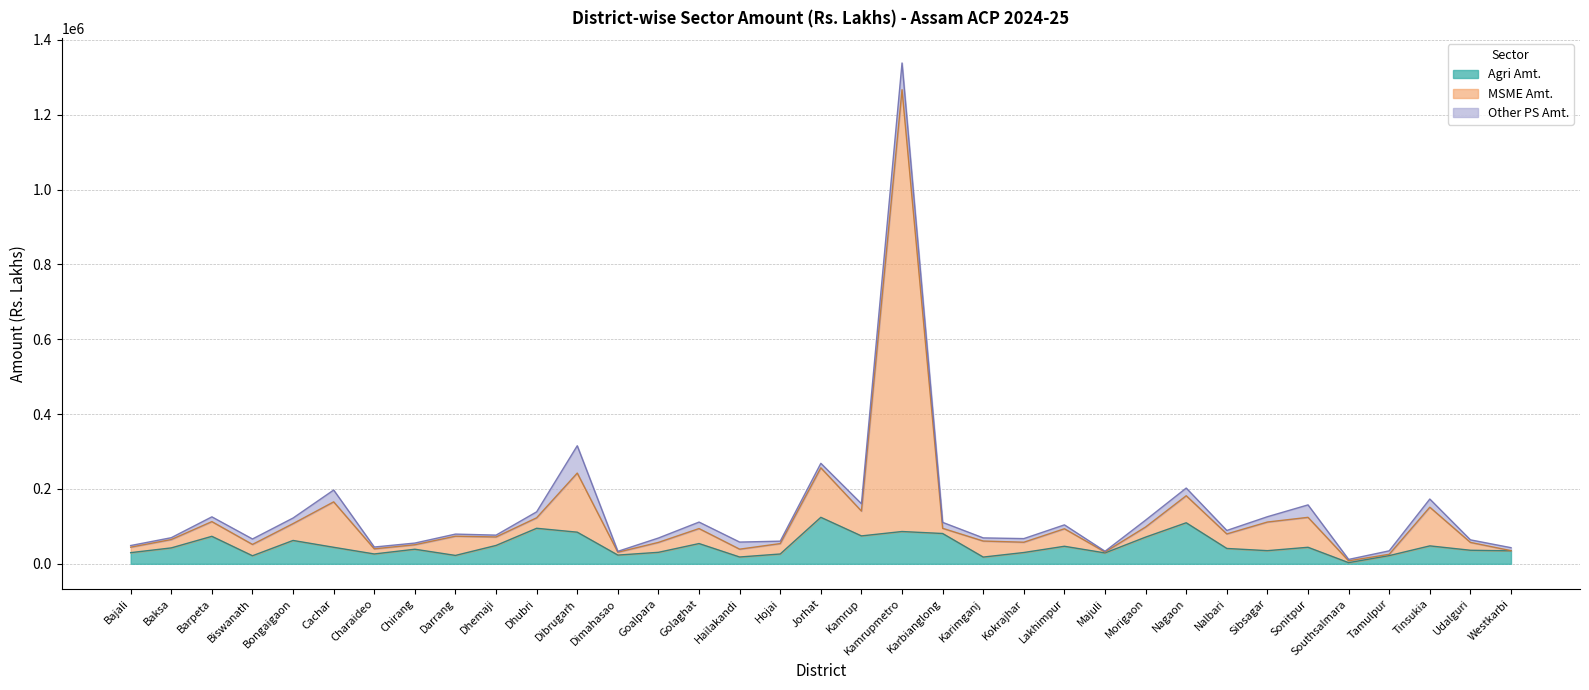

True or false: MSME Amt. has more than 2 points higher than both neighbors.

True